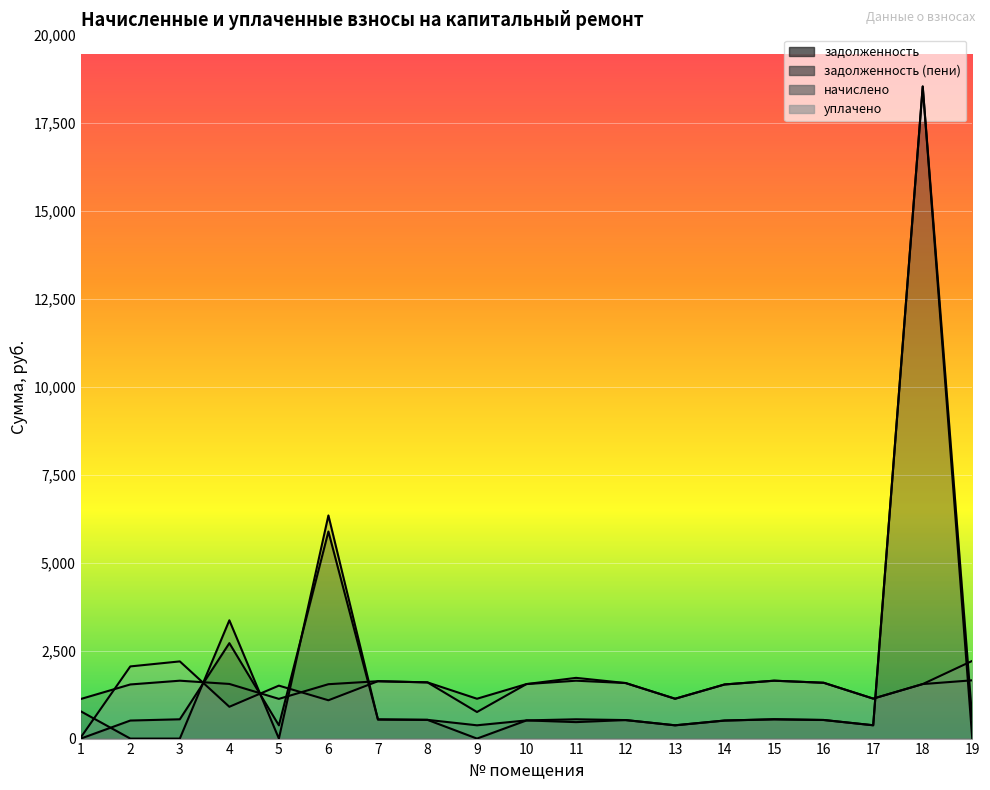

Which category has the lowest value across all series?

1